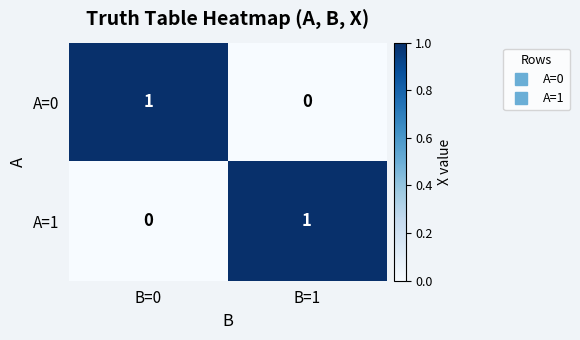

At which label does A=1 reach its peak?

B=1